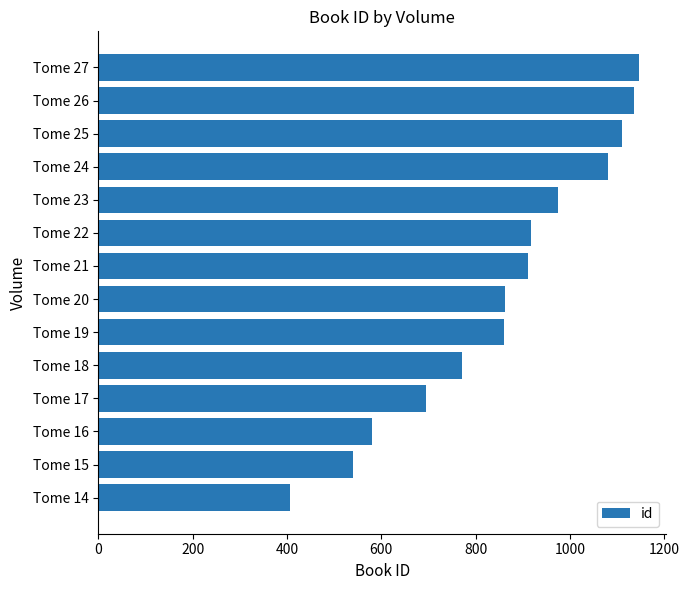

Which has a higher value, Tome 16 or Tome 15?

Tome 16